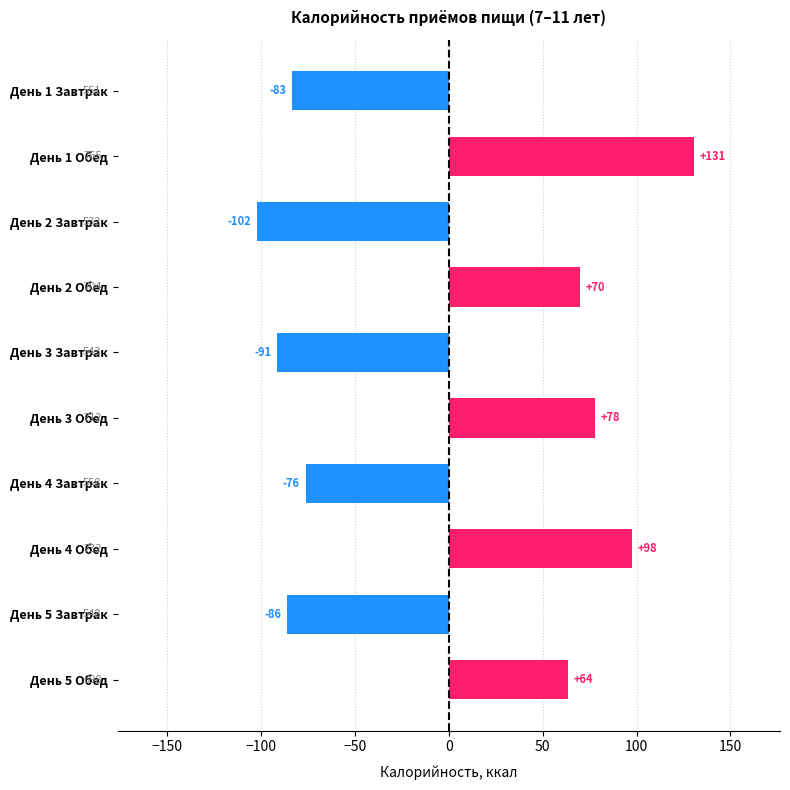

What is the difference between the second highest and minimum values?

200.0